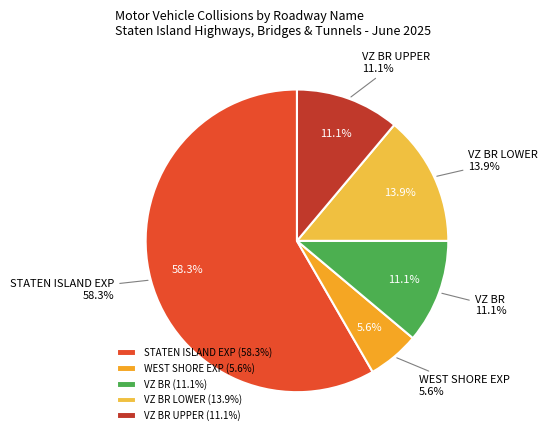

Rank the categories by value from lowest to highest.

WEST SHORE EXP, VZ BR, VZ BR UPPER, VZ BR LOWER, STATEN ISLAND EXP